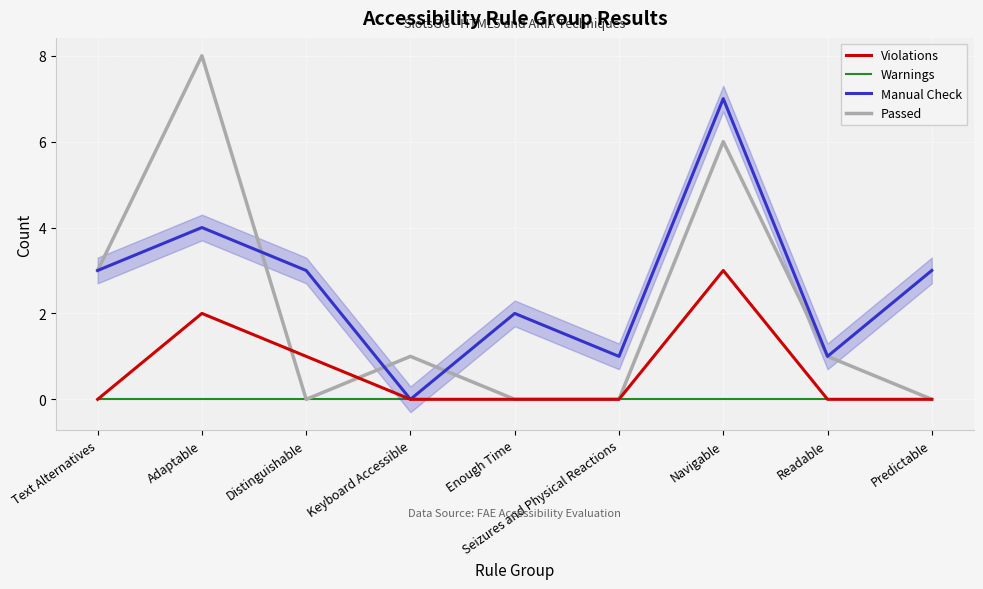

What is the label of the 1st point from the right?

Predictable